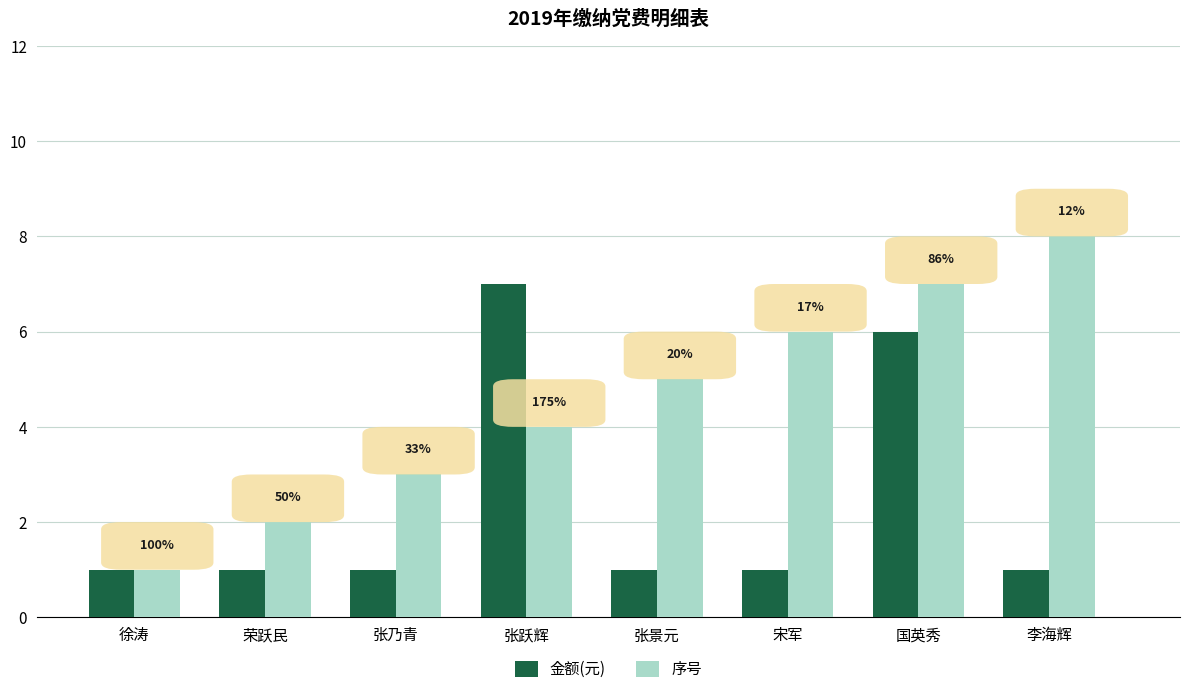

Which series changed the most between 张跃辉 and 李海辉?

金额(元)